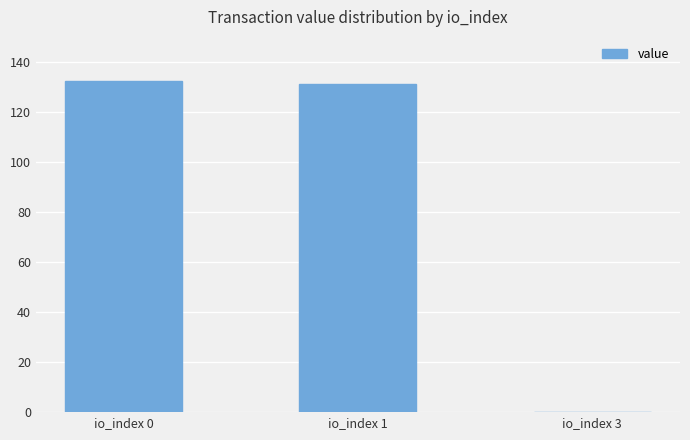

True or false: the data shows 0.0 at io_index 3.

True